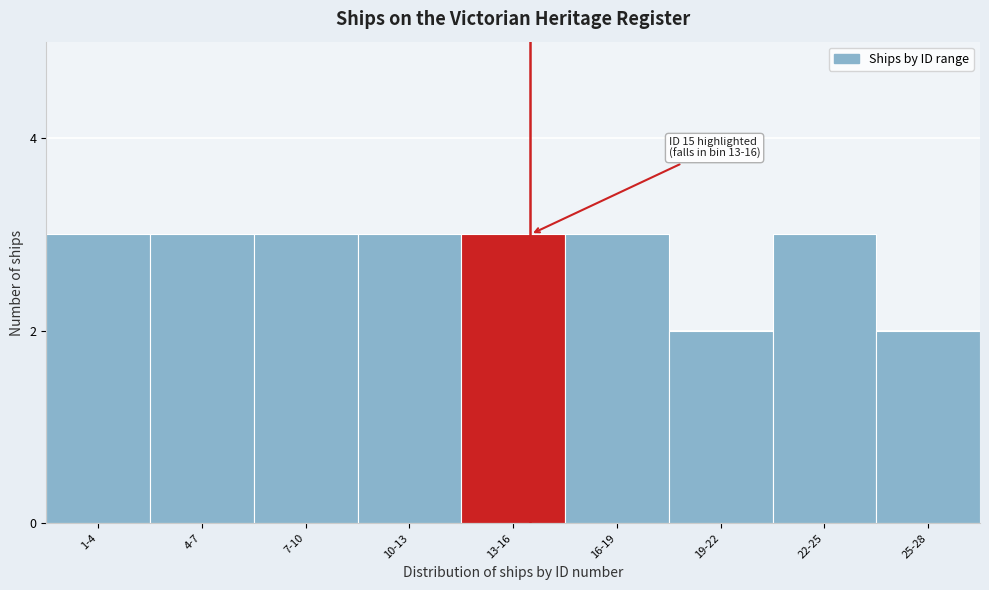

Reading right to left, transcribe all the data shown in this chart.

25-28=2	22-25=3	19-22=2	16-19=3	13-16=3	10-13=3	7-10=3	4-7=3	1-4=3